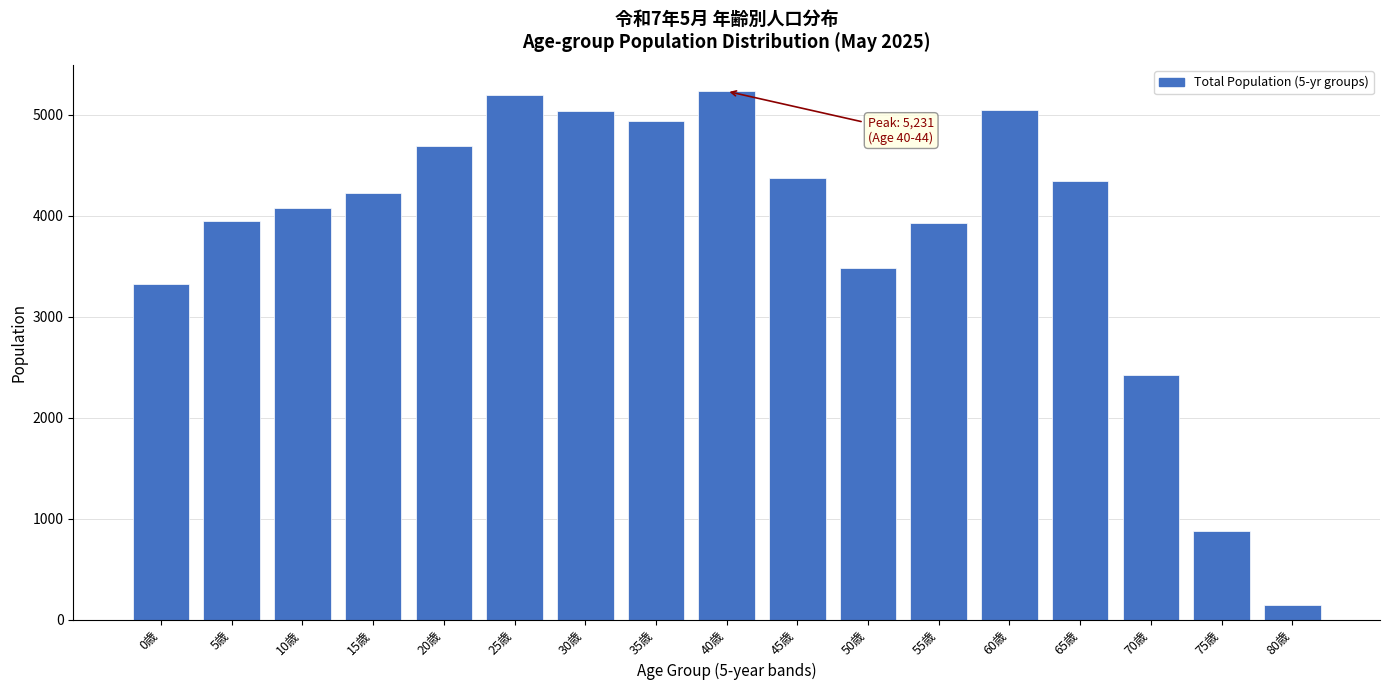

Is it true that the value at 60歳 is 9023?

False